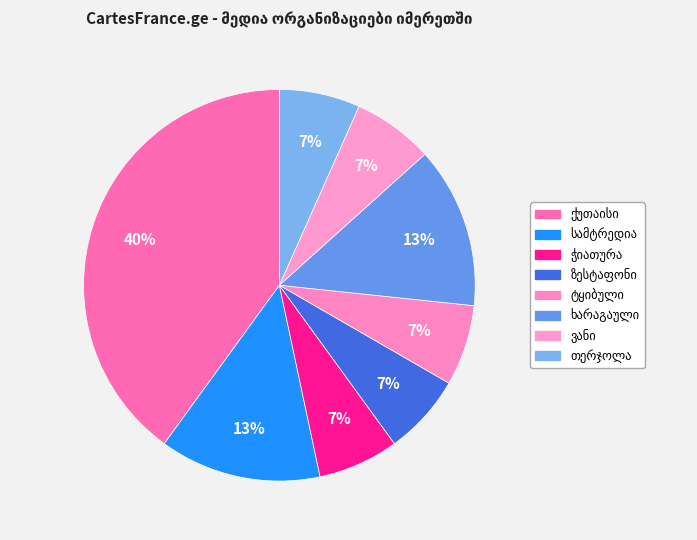

What is the total percentage of ჭიათურა and ტყიბული?

13.3%